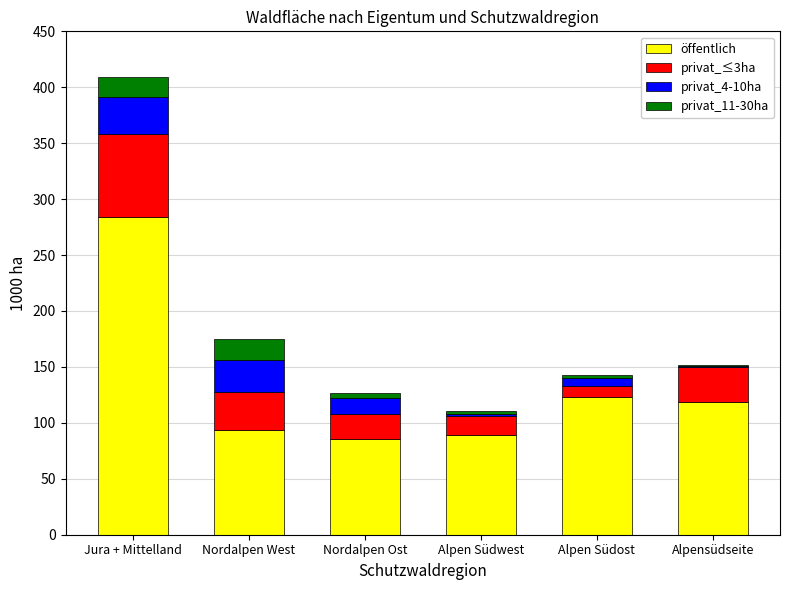

True or false: öffentlich has a value of 69.1 at Alpensüdseite.

False